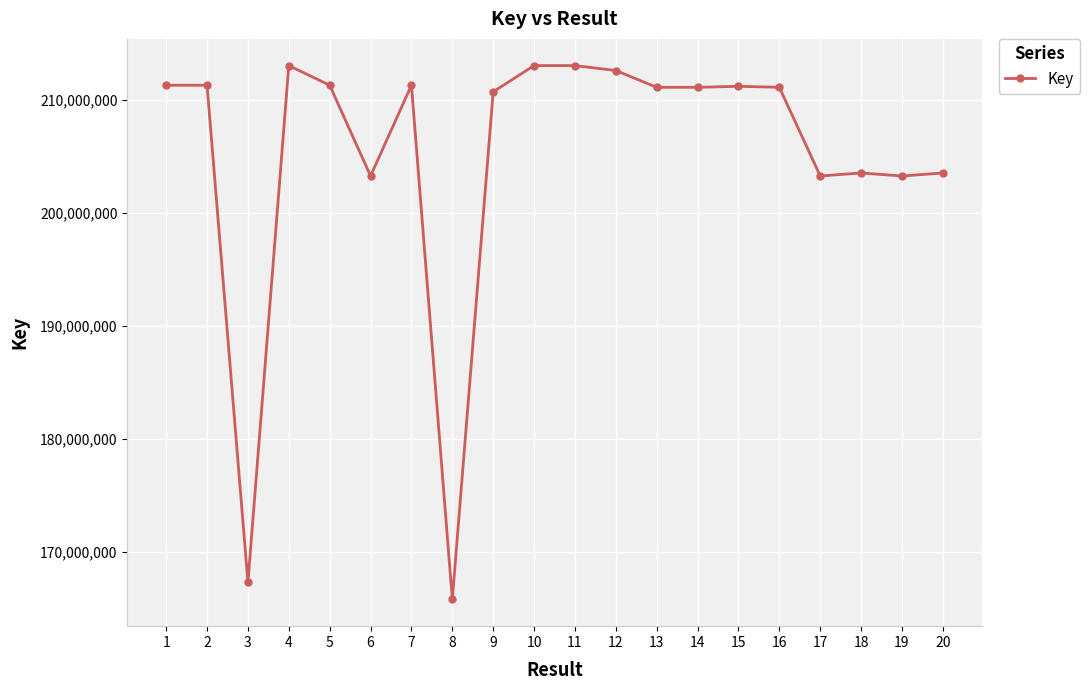

What is the value of the 14th point from the left?

211142430